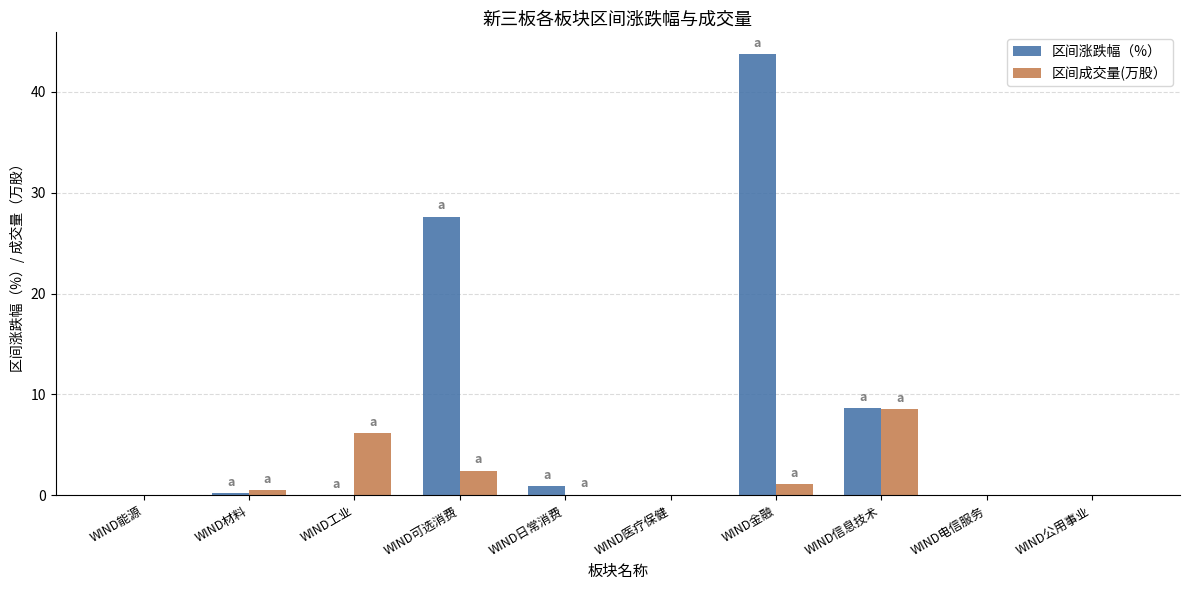

Does the chart contain stacked bars?

No